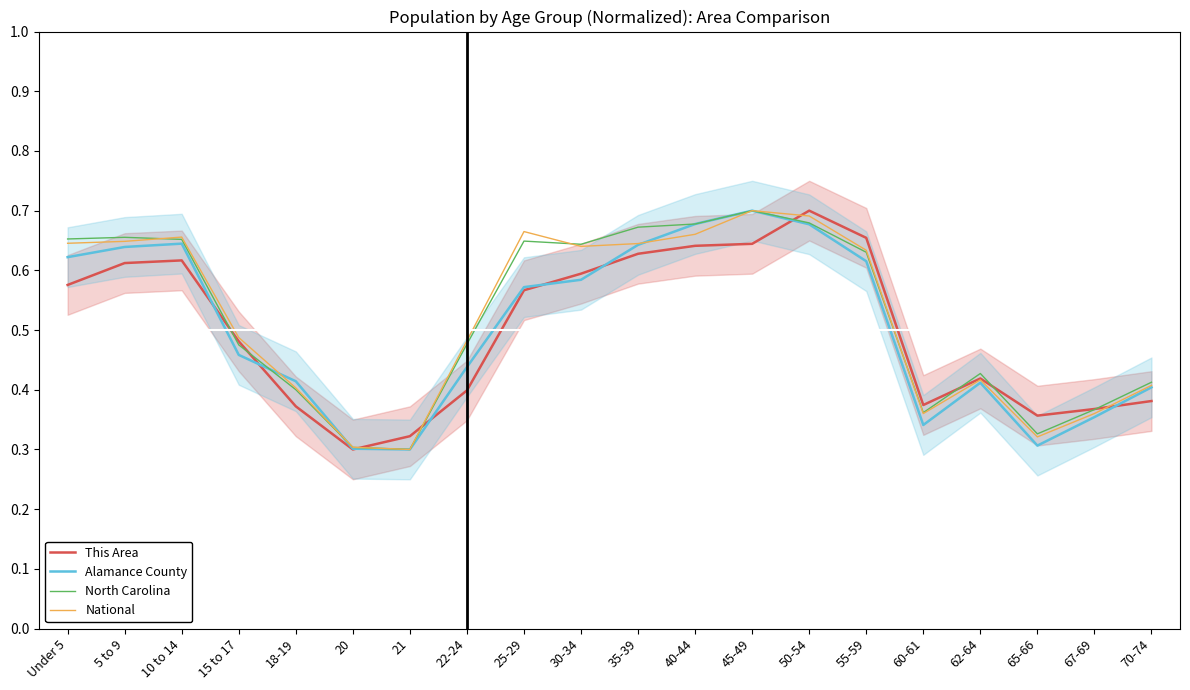

Which series has the widest spread of values?

This Area